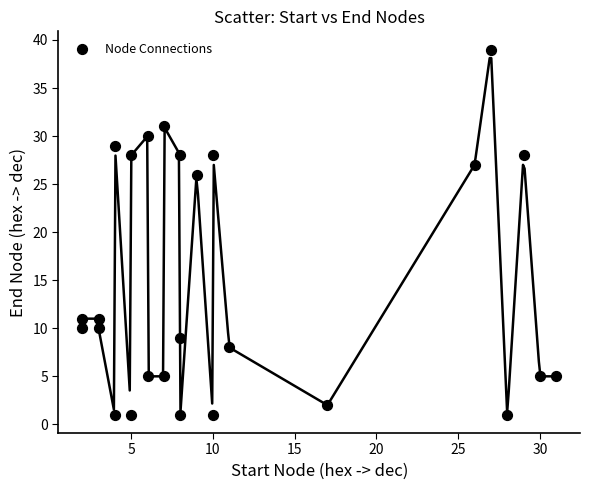

What is the range of X values (max minus min)?

29